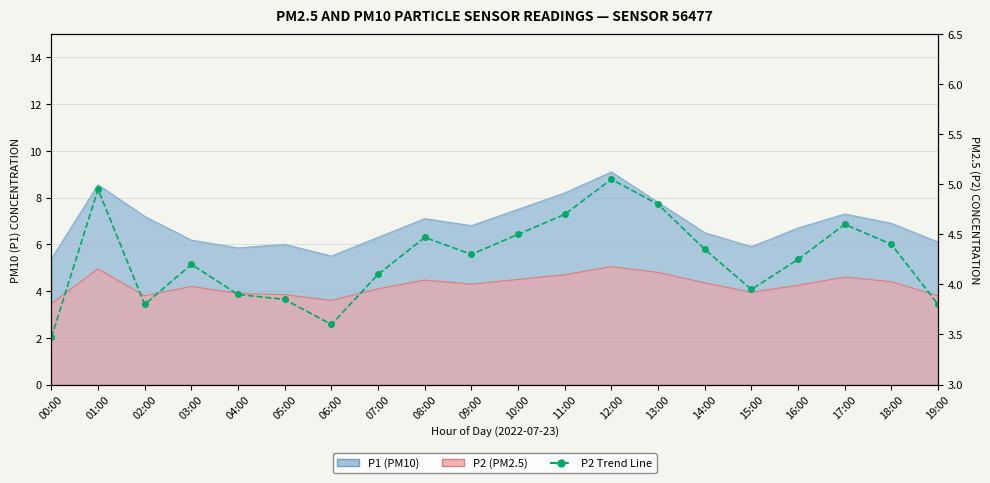

True or false: the data has more than 1 interior local peaks.

True